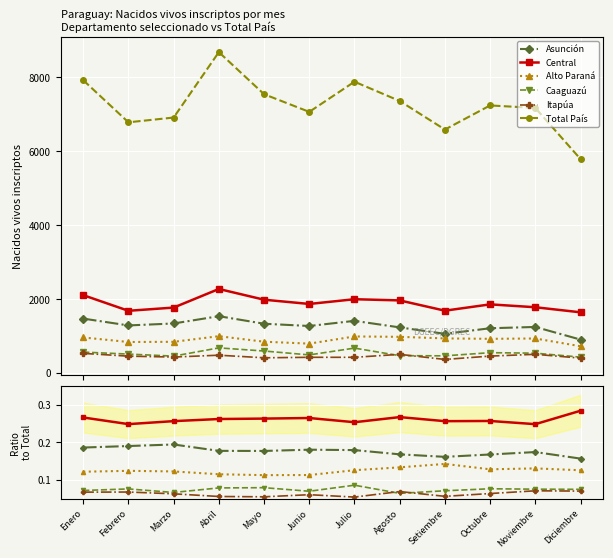

True or false: Alto Paraná and Central cross at least once.

False